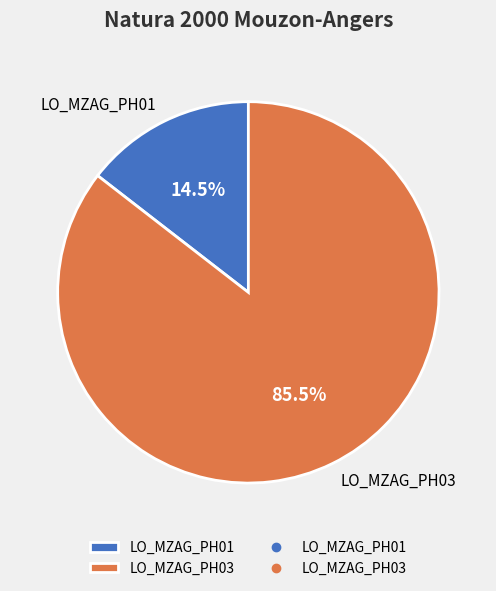

To the nearest percent, what is the difference between the LO_MZAG_PH03 and LO_MZAG_PH01 slice percentages?

71%